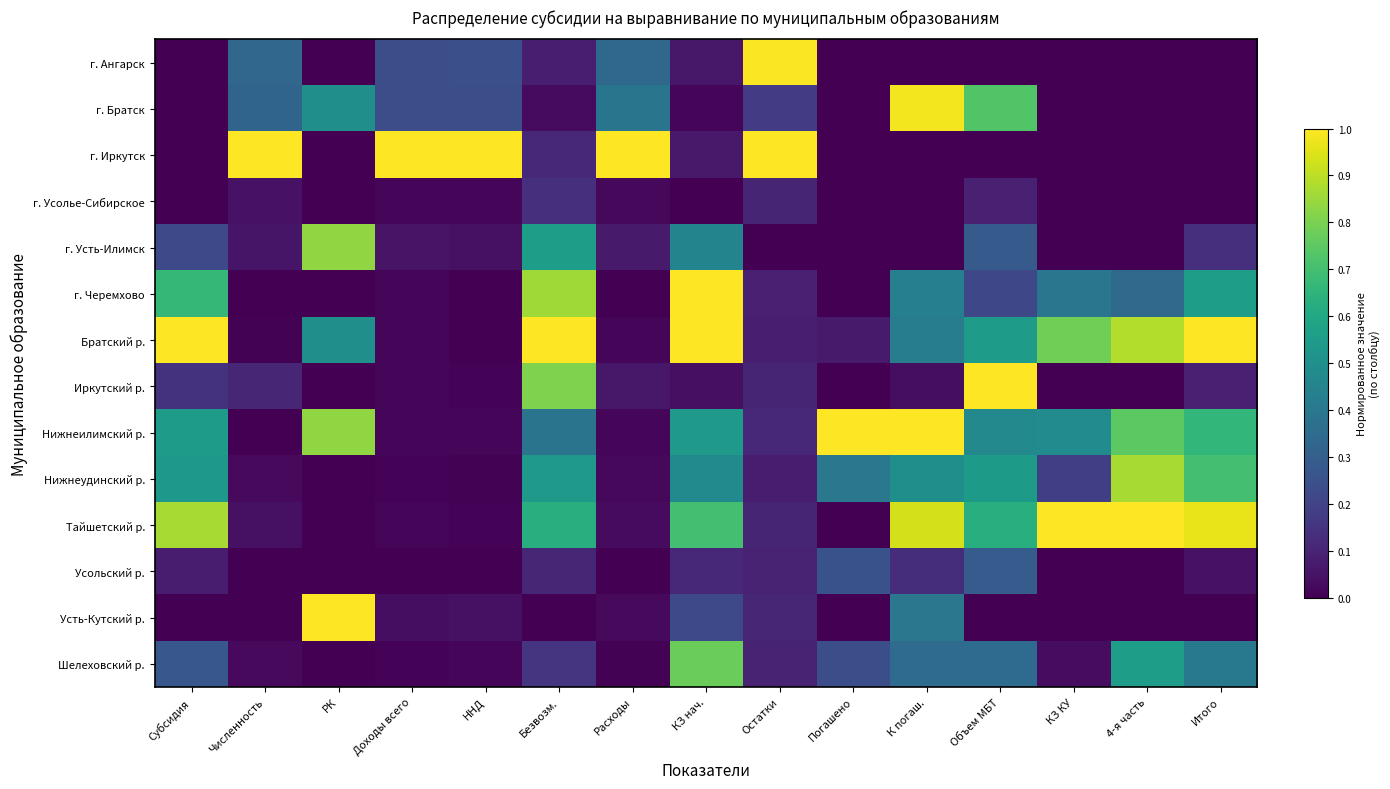

What is the total value across all series at Погашено?

2.0